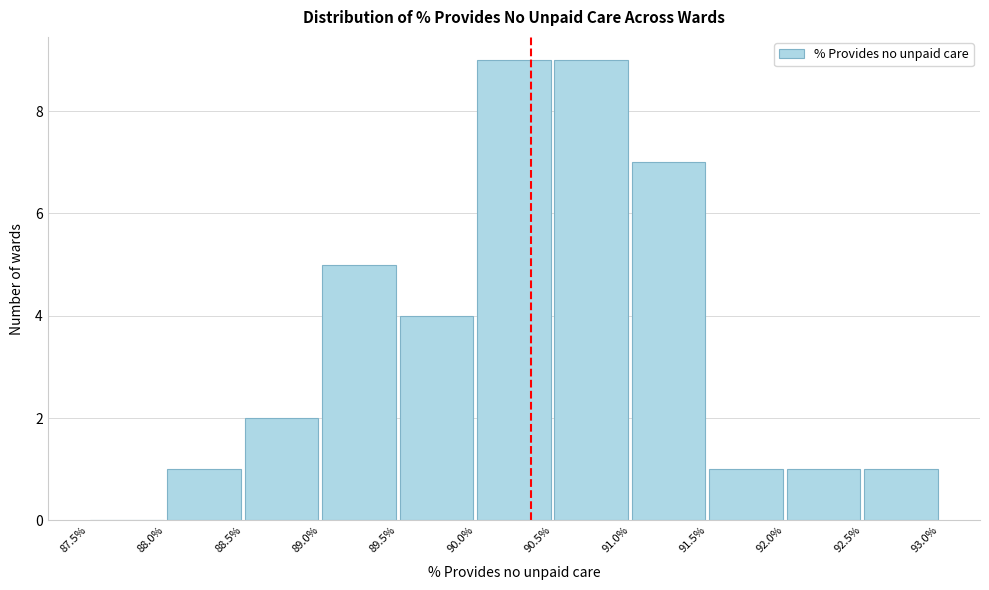

Reading left to right, list every bar in this chart as the range it spans on the x-axis followed by its height. The values are not printed on the chart, so give them approximately, as read against the axis.

87.5% to 88.0%: 0
88.0% to 88.5%: 1
88.5% to 89.0%: 2
89.0% to 89.5%: 5
89.5% to 90.0%: 4
90.0% to 90.5%: 9
90.5% to 91.0%: 9
91.0% to 91.5%: 7
91.5% to 92.0%: 1
92.0% to 92.5%: 1
92.5% to 93.0%: 1